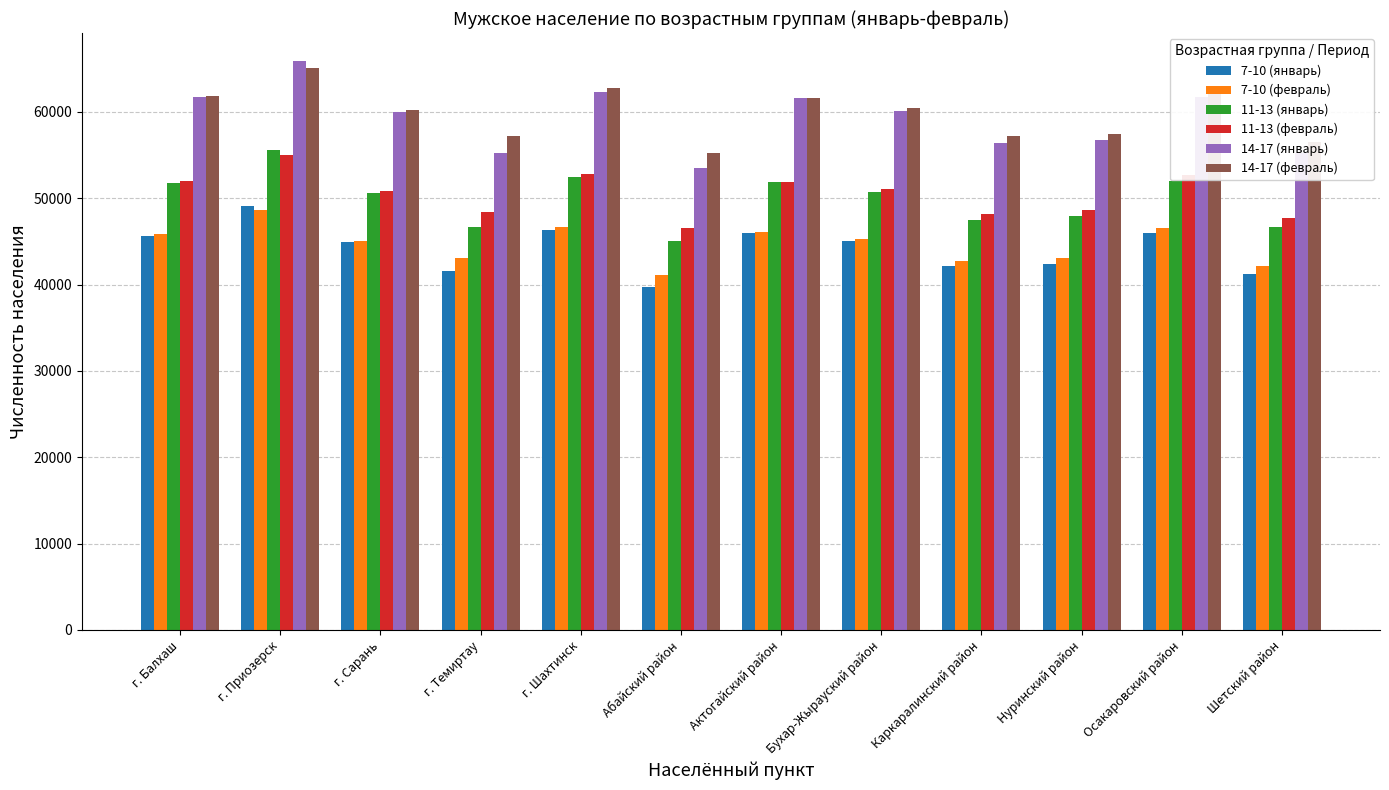

What is the spread (max minus min) of values at Абайский район?

15482